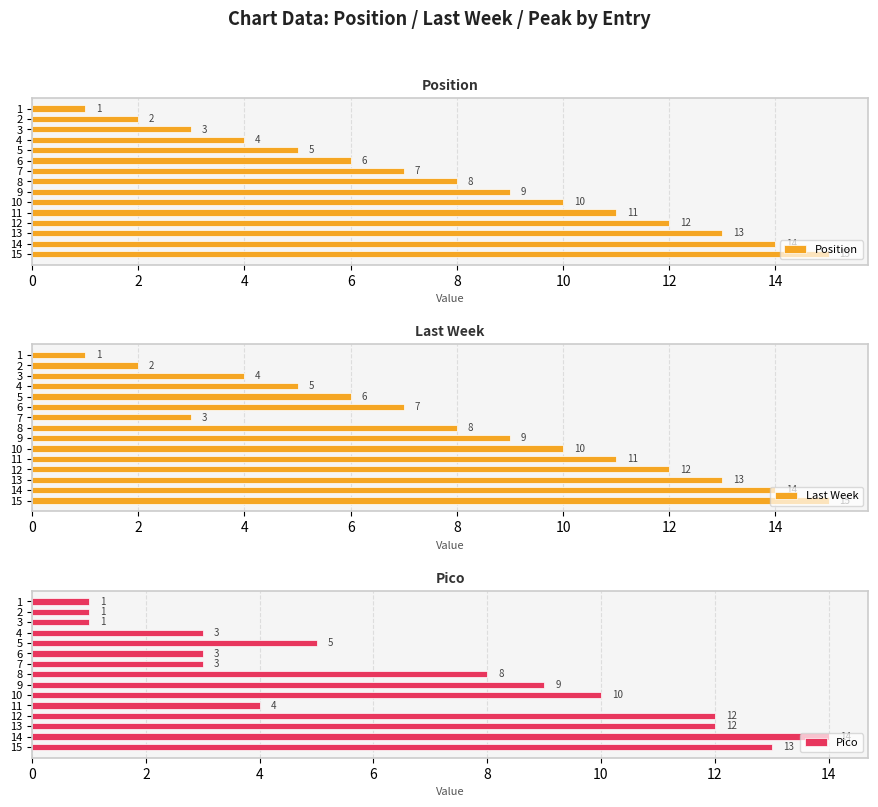

Are the bars horizontal?

Yes